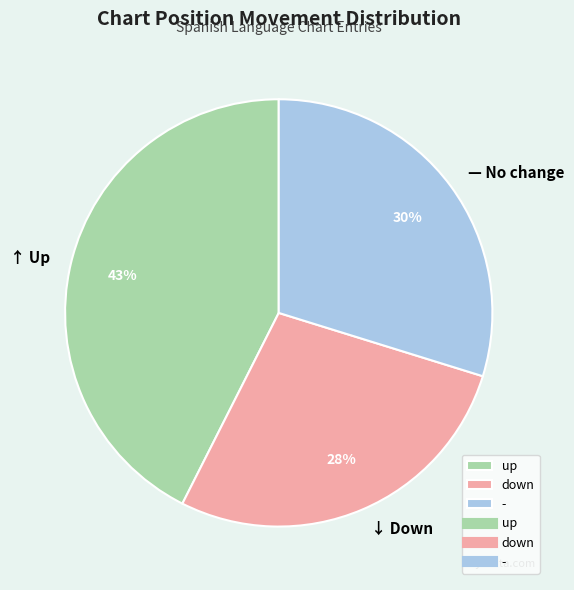

Is there any slice that represents more than half of the pie?

No